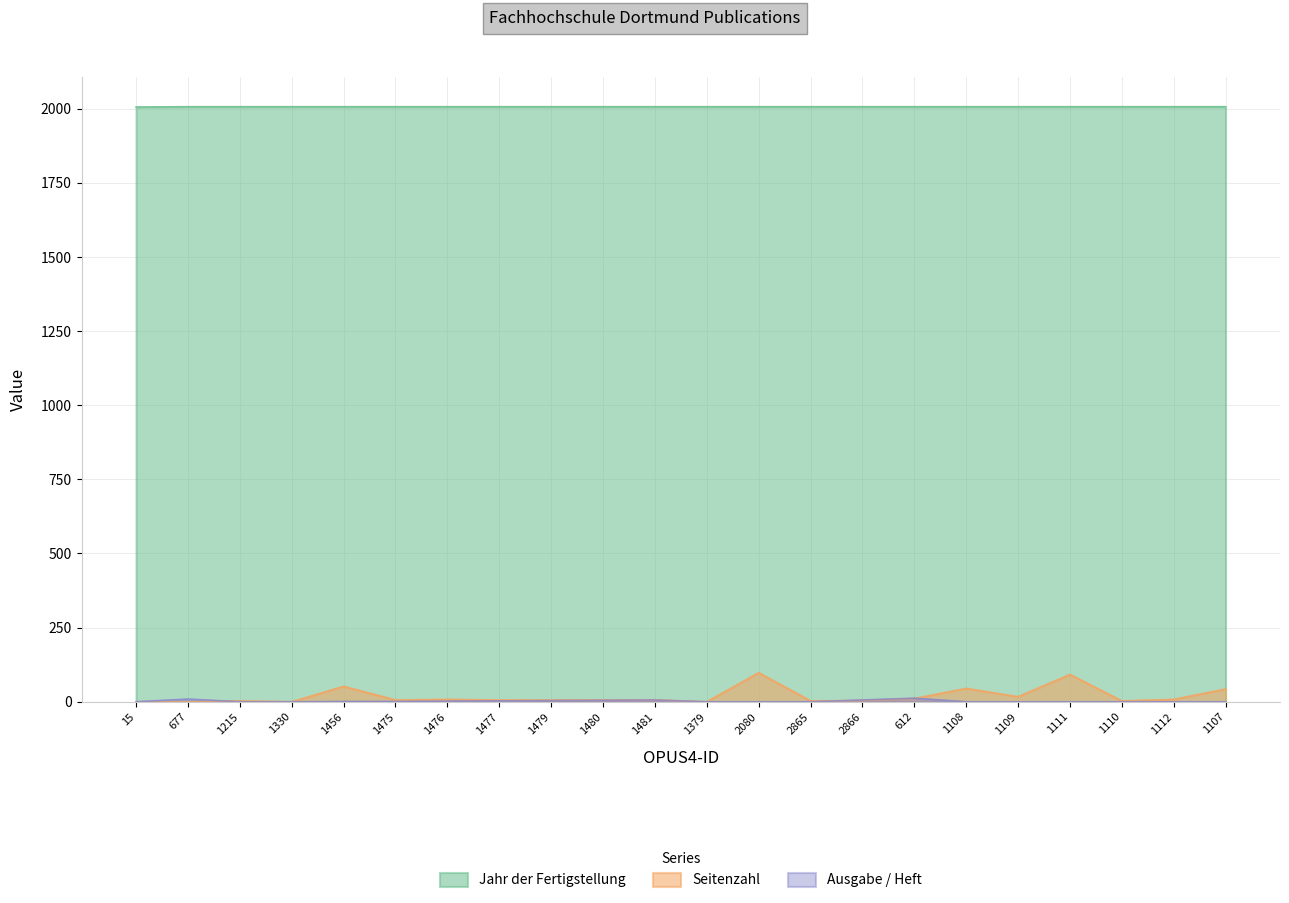

The Jahr der Fertigstellung series shows 2007 at 1112. True or false?

True